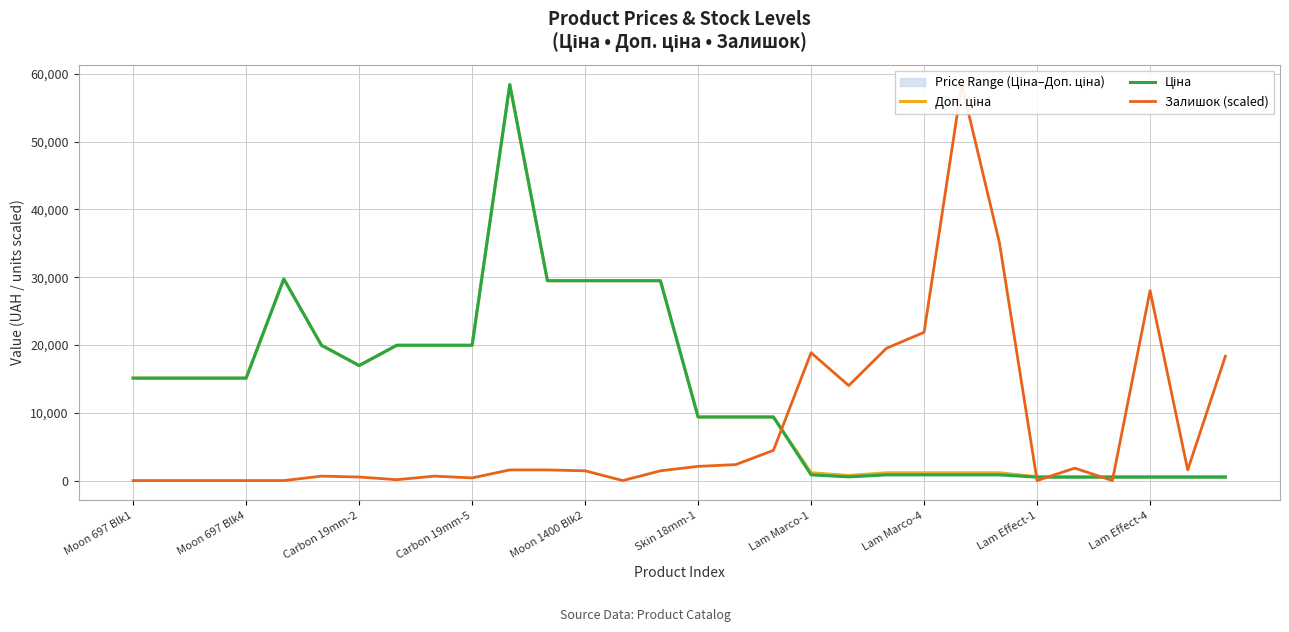

At which label does Залишок (scaled) reach its minimum?

Moon 697 Blk1